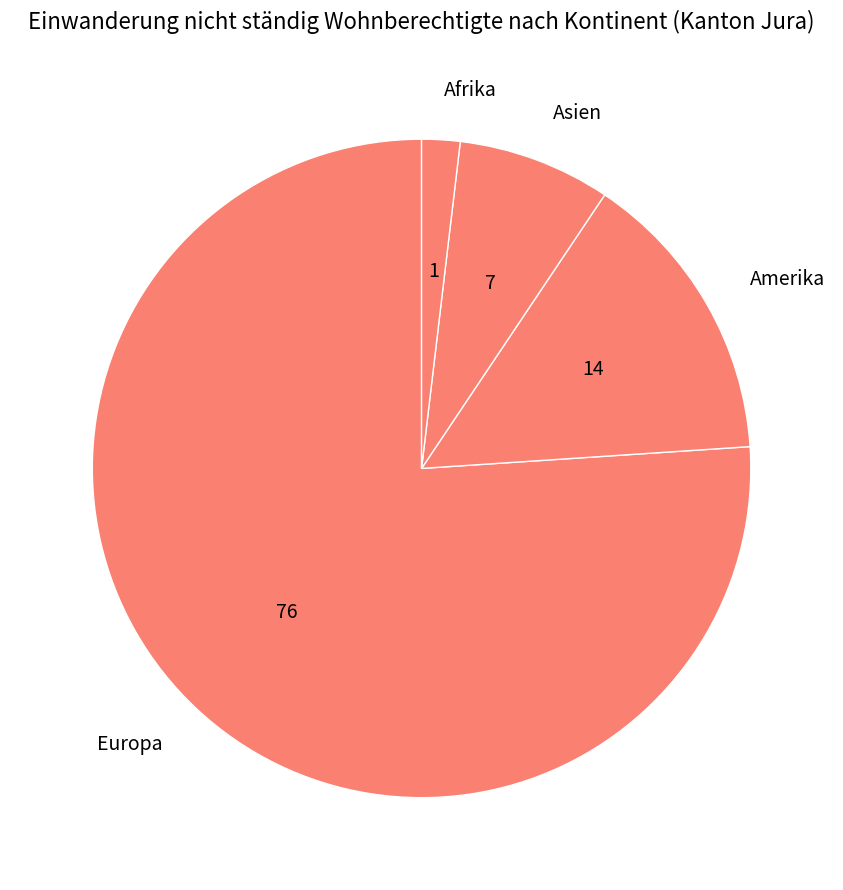

How many segments does this pie chart have?

4